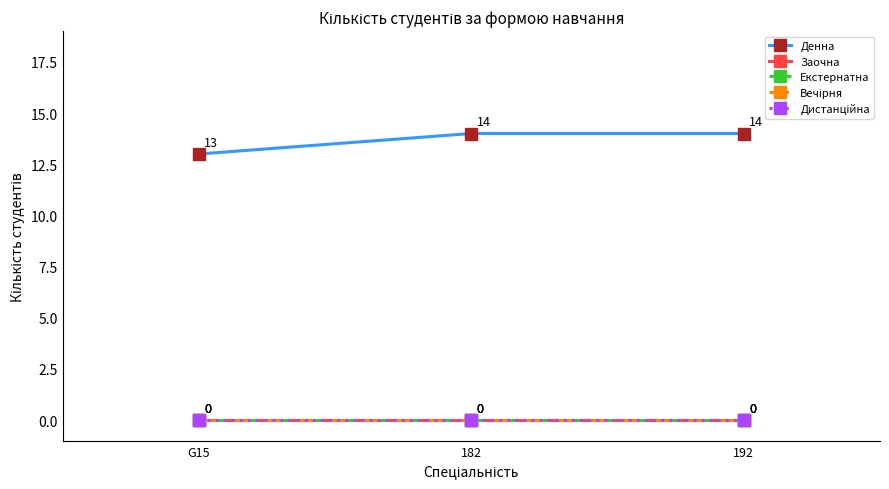

Does the chart display data point markers on the line(s)?

Yes